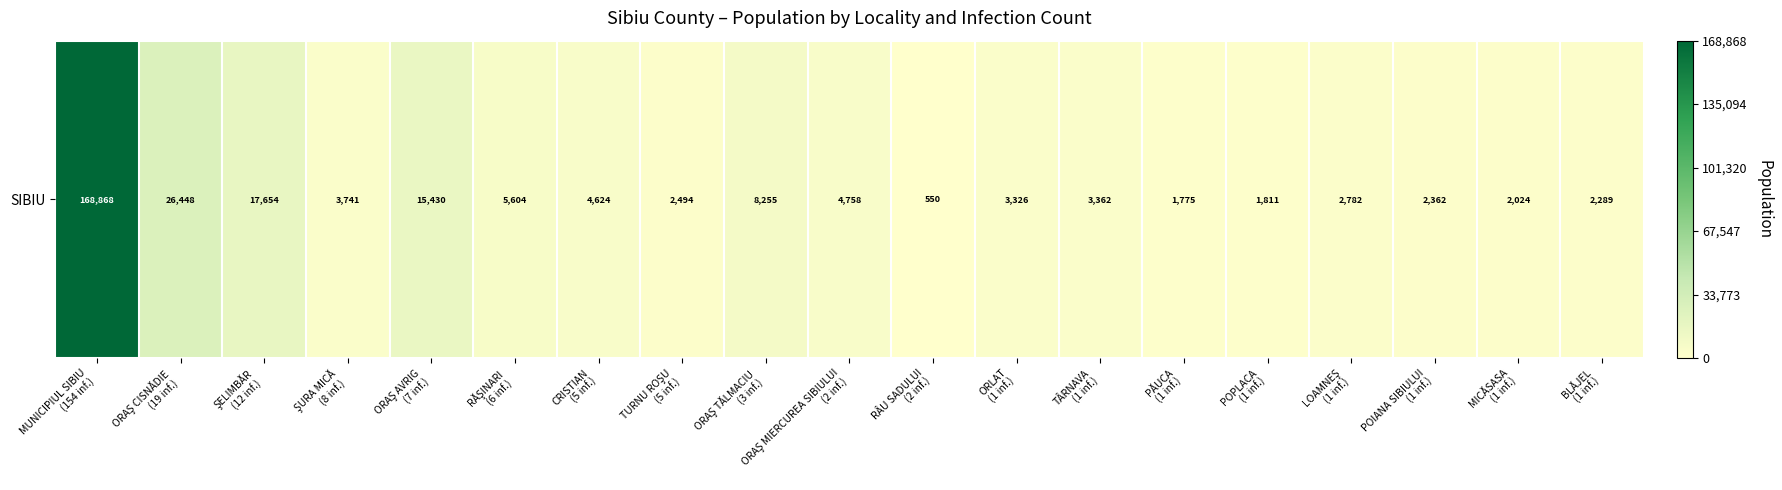

What is the ratio of the value at ORLAT
(1 inf.) to the value at PĂUCA
(1 inf.)?

1.9